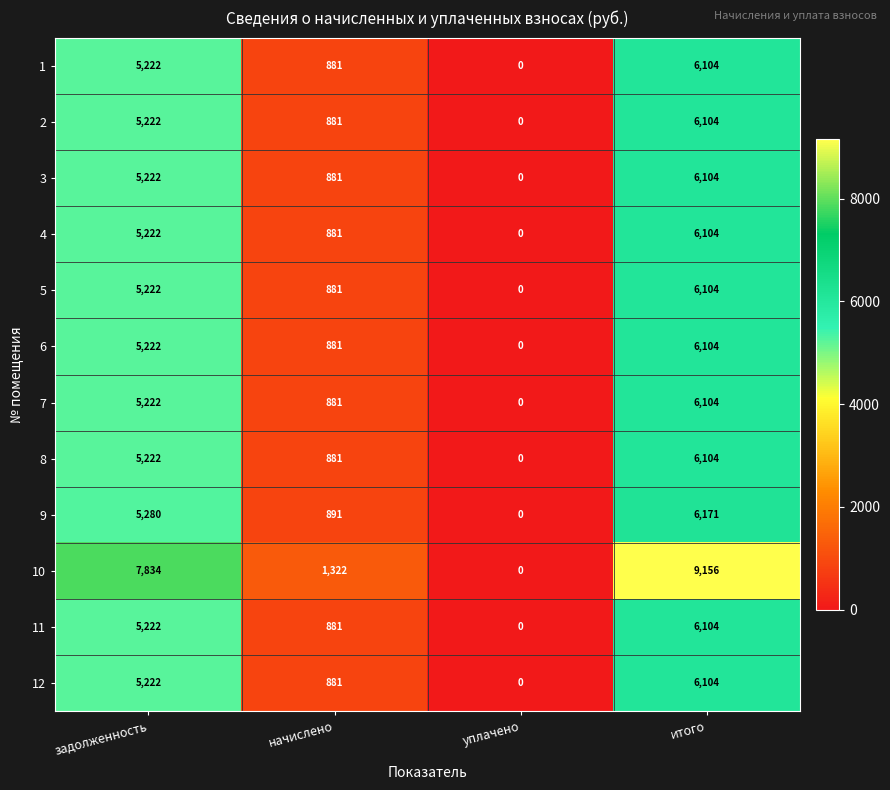

Rank the categories by 9 value from highest to lowest.

итого, задолженность, начислено, уплачено